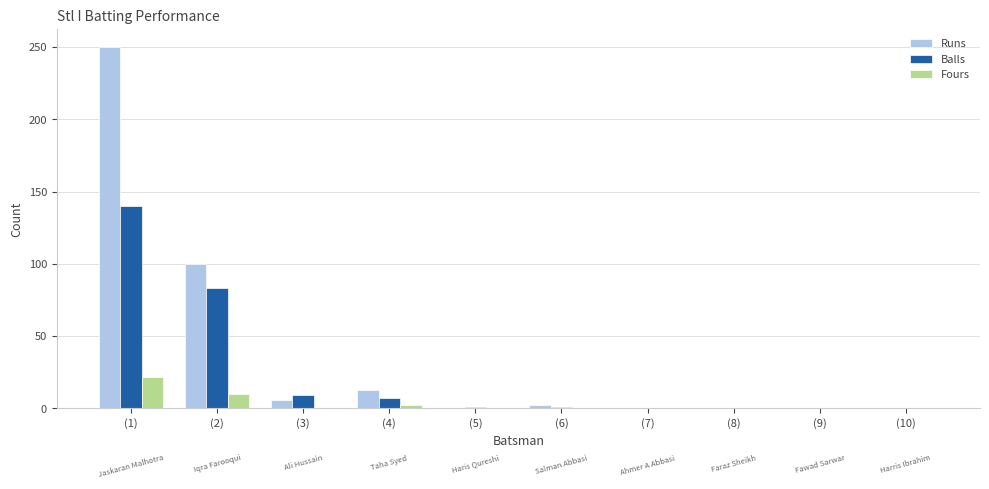

What is the total value across all series at (5)?

1